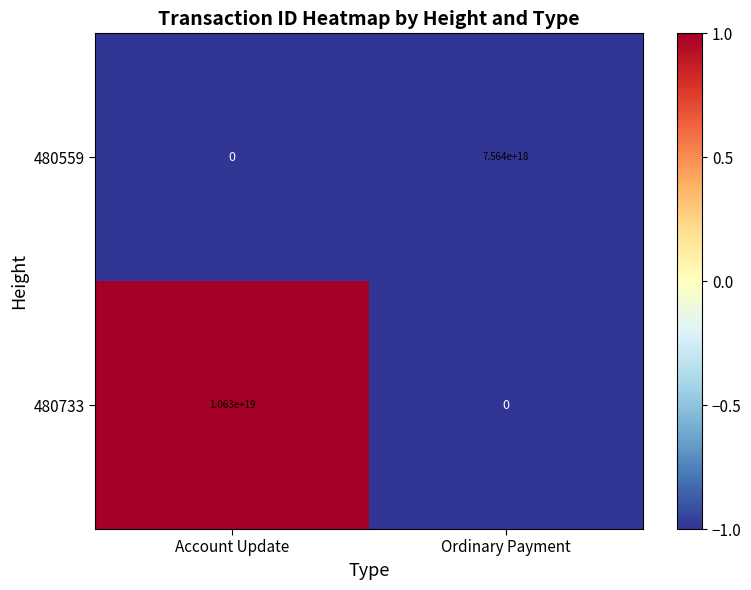

The value of 480559 at Account Update is -2818350405324838912. True or false?

False